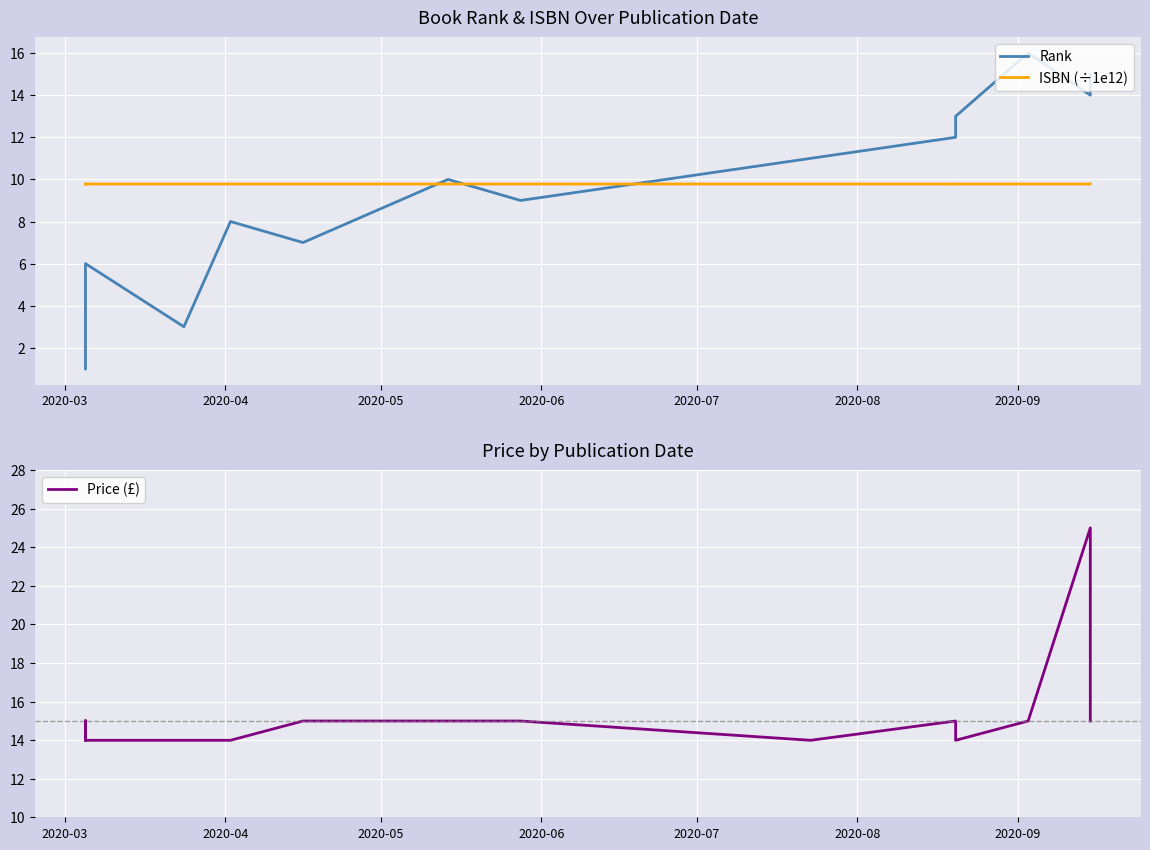

Which series has the largest total across all categories?

Price (£)